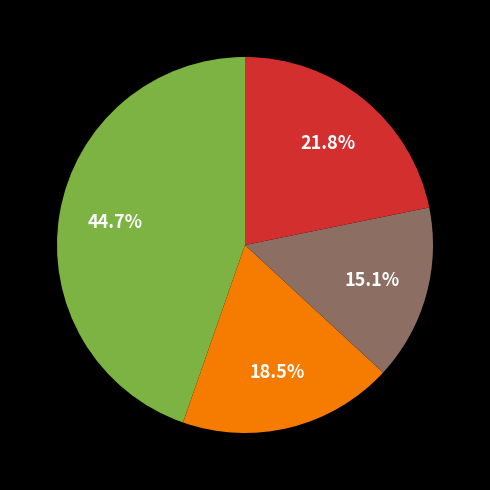

Is there a majority slice in this chart?

No